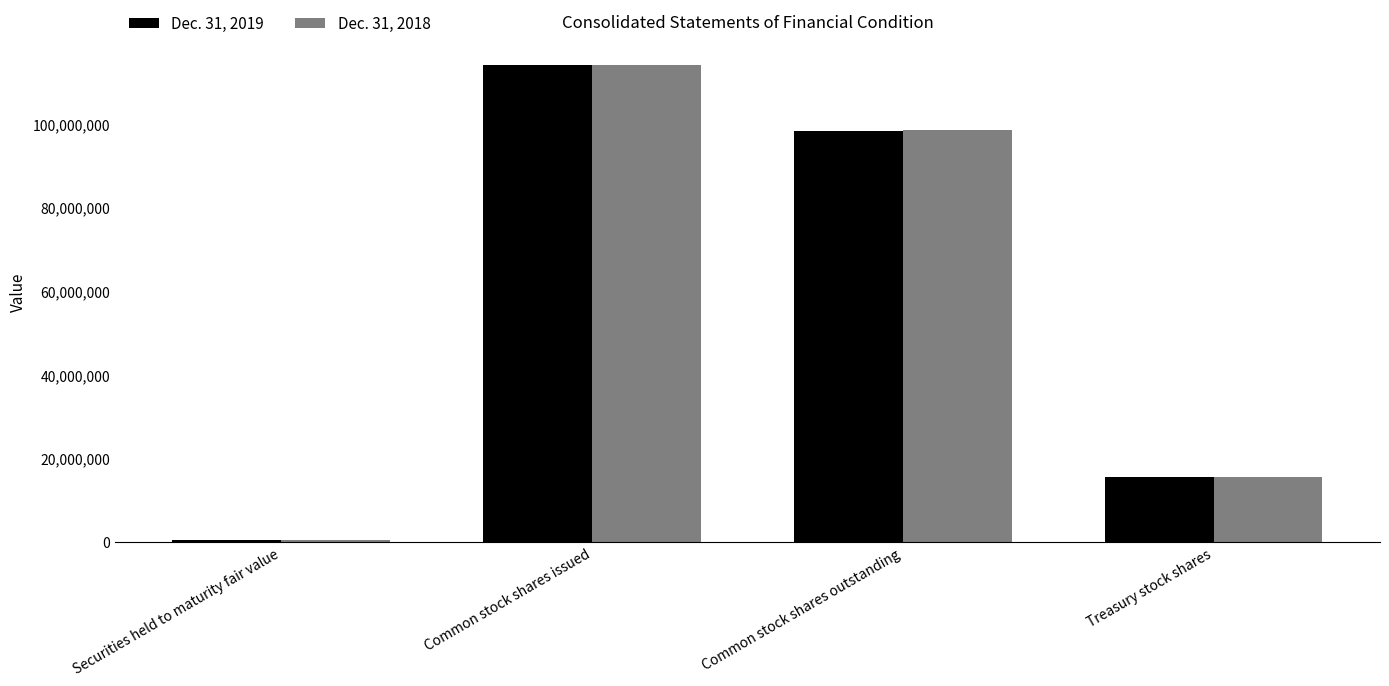

How many data points does each series have?

4